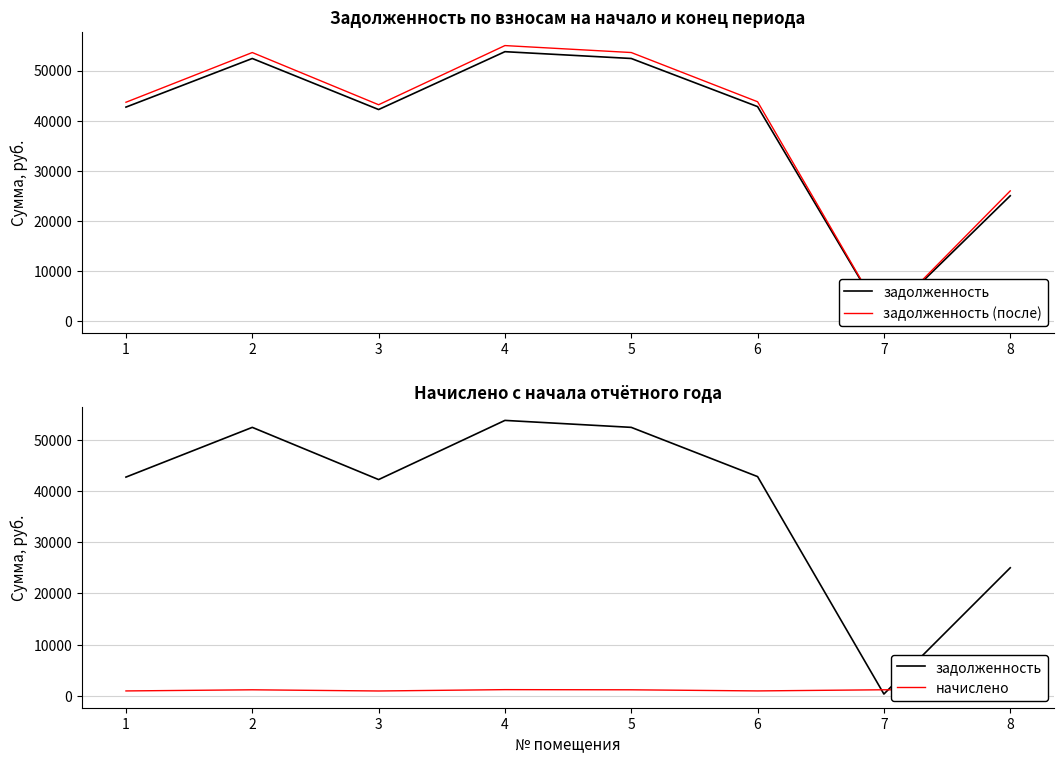

How many series are shown in this chart?

3